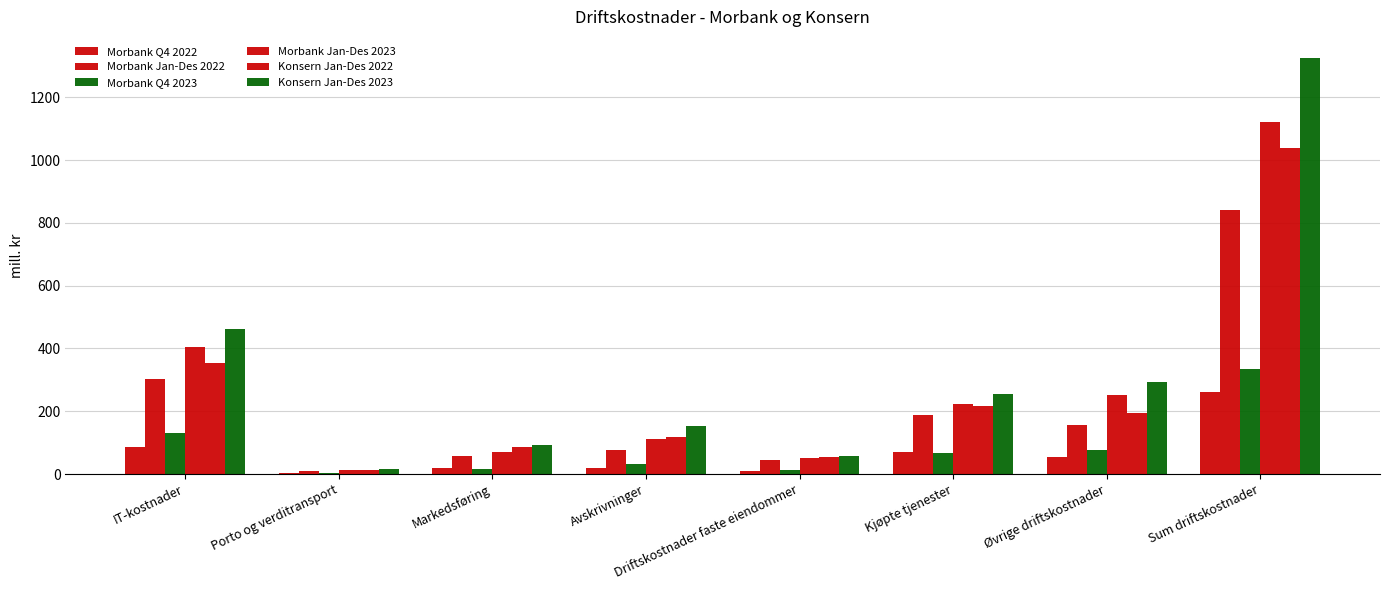

At how many categories does at least one series exceed 1267?

1